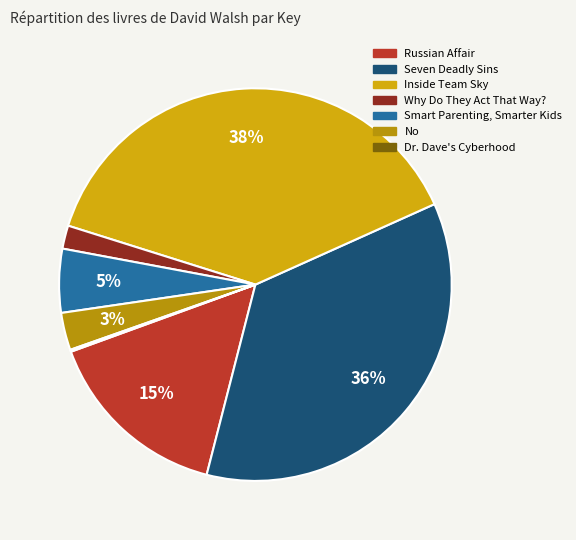

Which slice is the largest?

Inside Team Sky